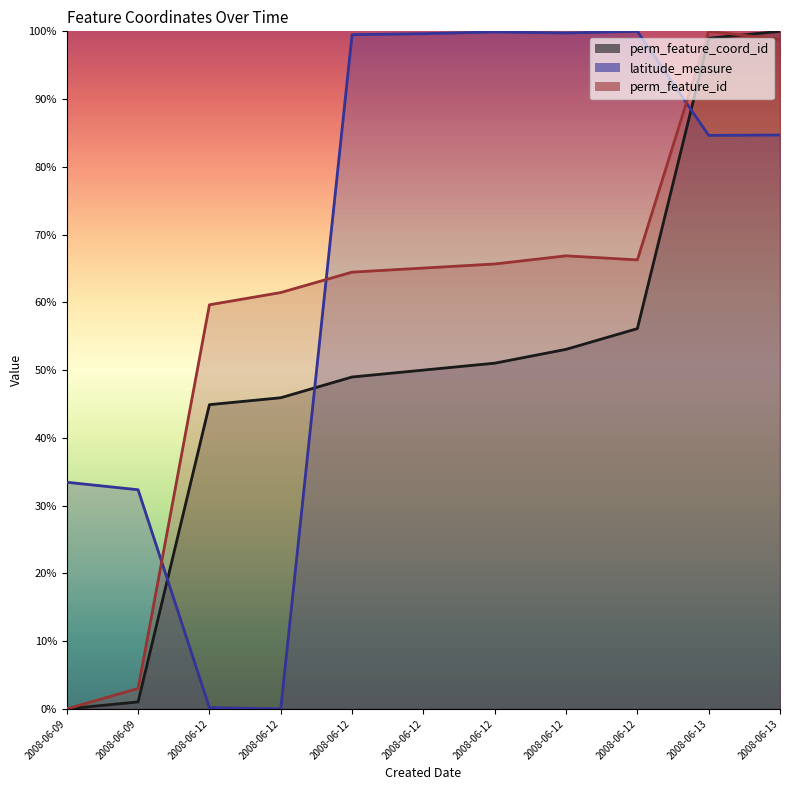

What are all the series names shown in the legend?

perm_feature_coord_id, latitude_measure, perm_feature_id